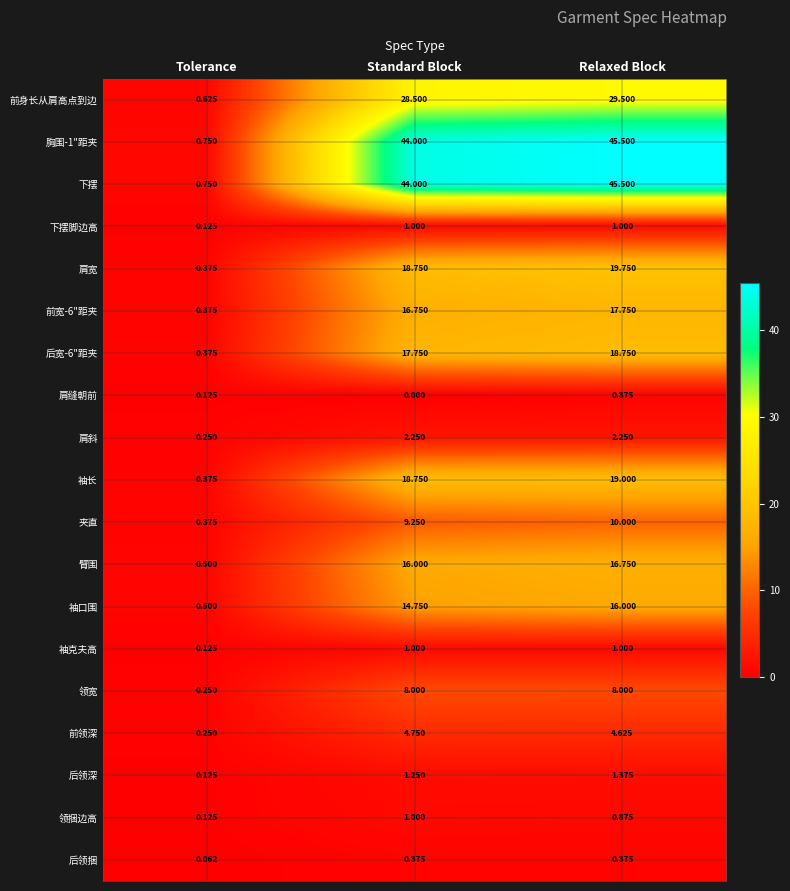

Rank the categories by 肩缝朝前 value from lowest to highest.

Standard Block, Tolerance, Relaxed Block